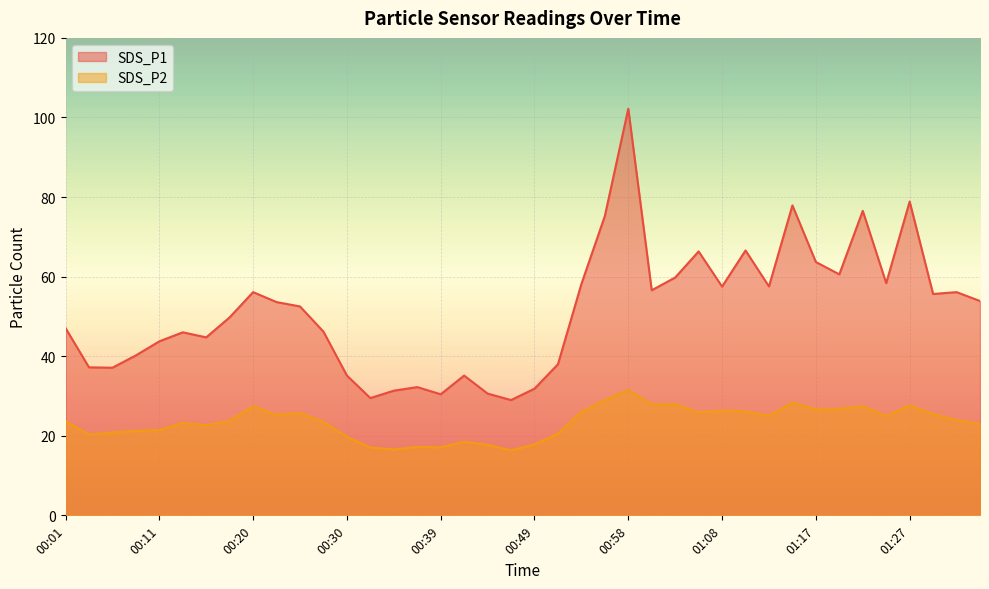

What is the difference between the highest and lowest values at 01:10?

40.4